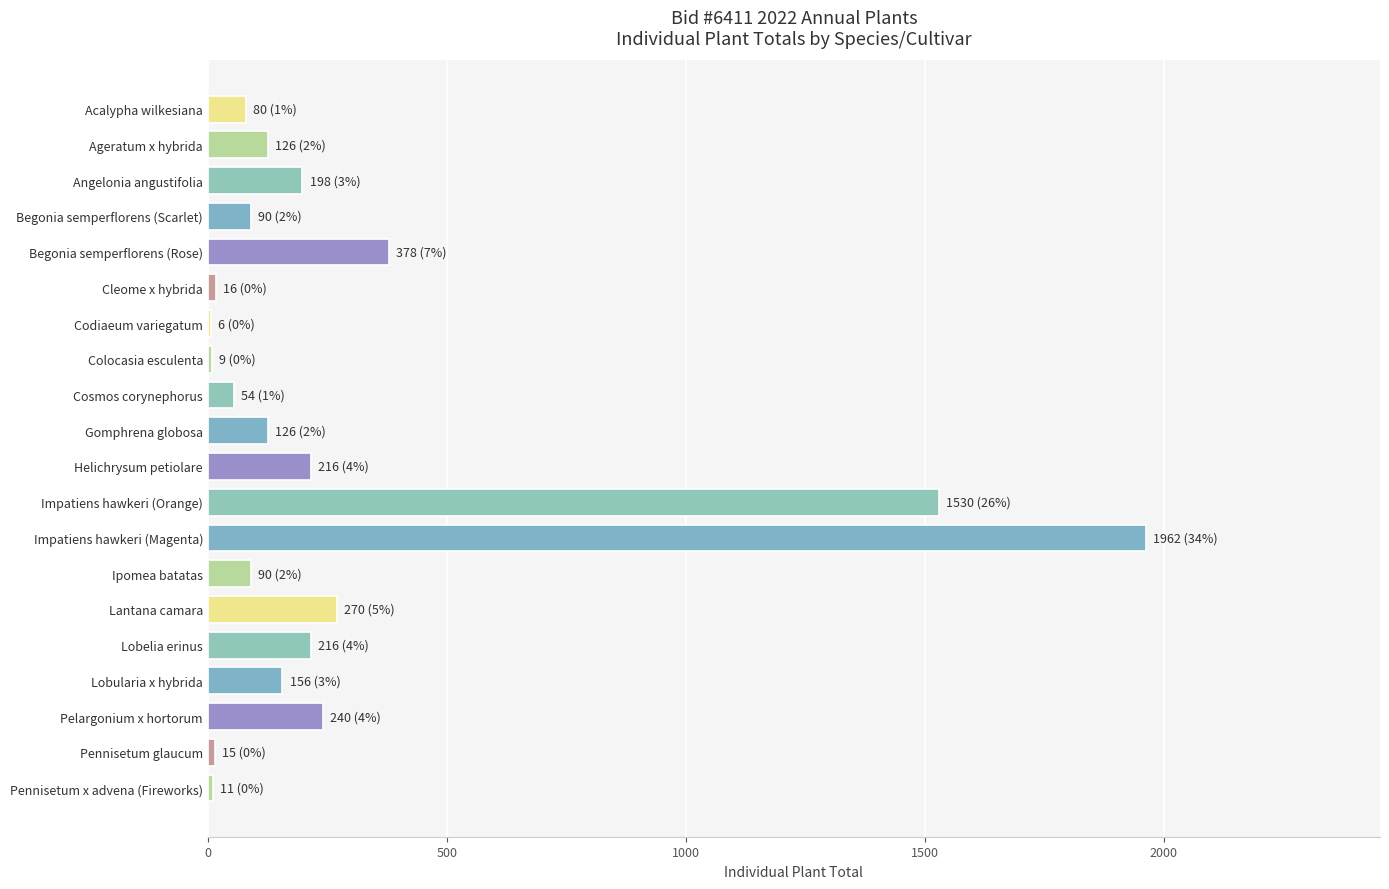

At which category does the chart reach its peak across all series?

Impatiens hawkeri (Magenta)